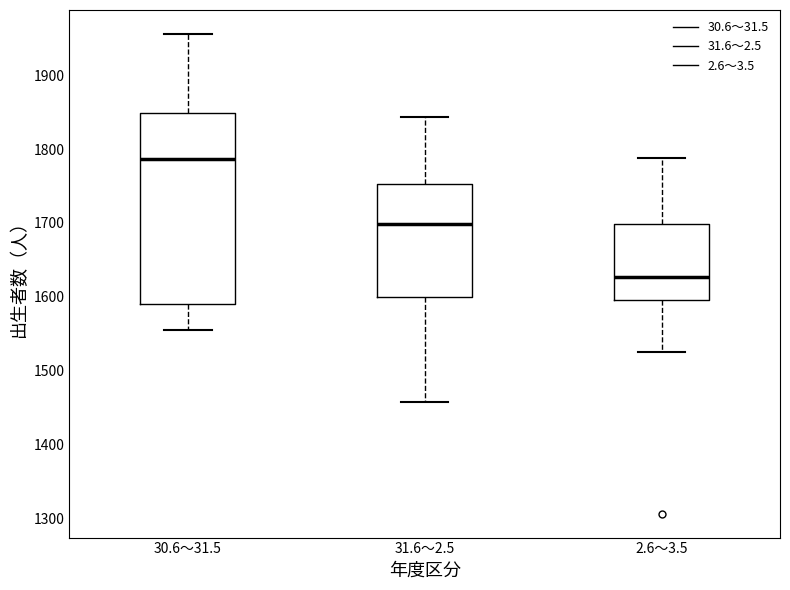

Reading left to right, read every box against the y-axis: the position of its median line, the range the box covers, and the ends of its whiskers. The values are not printed on the chart, so give them approximately, as read against the axis.

30.6～31.5: median 1790, box 1590 to 1850, whiskers 1560 to 1960
31.6～2.5: median 1700, box 1600 to 1750, whiskers 1460 to 1840
2.6～3.5: median 1630, box 1600 to 1700, whiskers 1530 to 1790